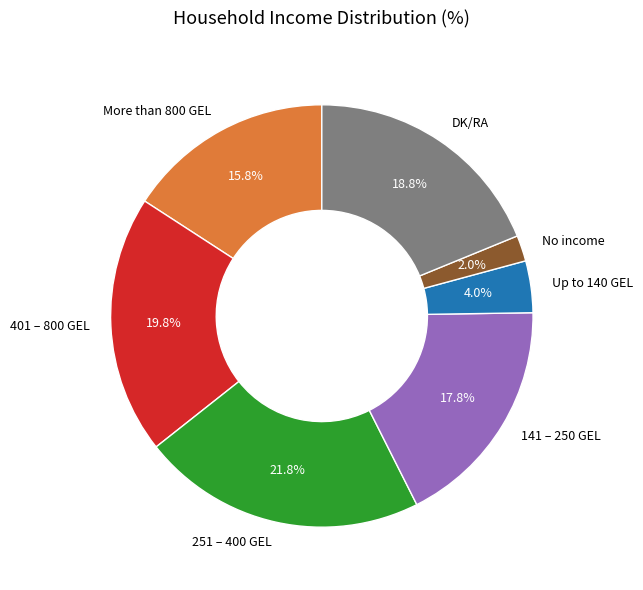

What is the smallest slice in the pie chart?

No income